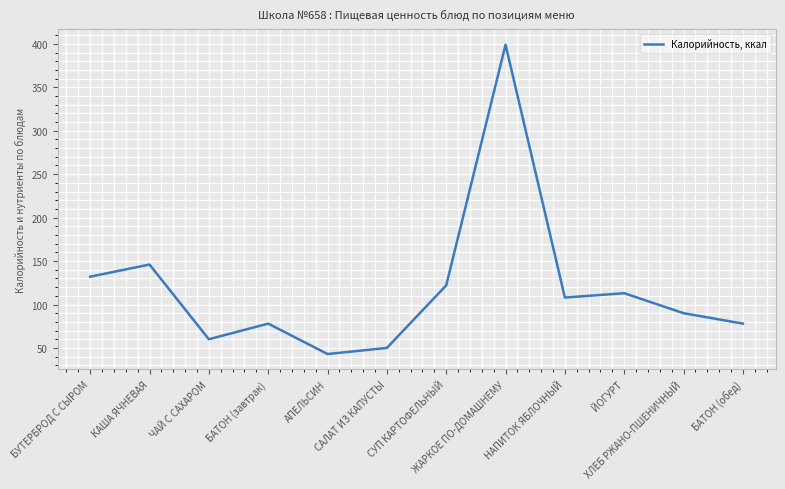

What is the sum of the values at ЙОГУРТ and ХЛЕБ РЖАНО-ПШЕНИЧНЫЙ?

203